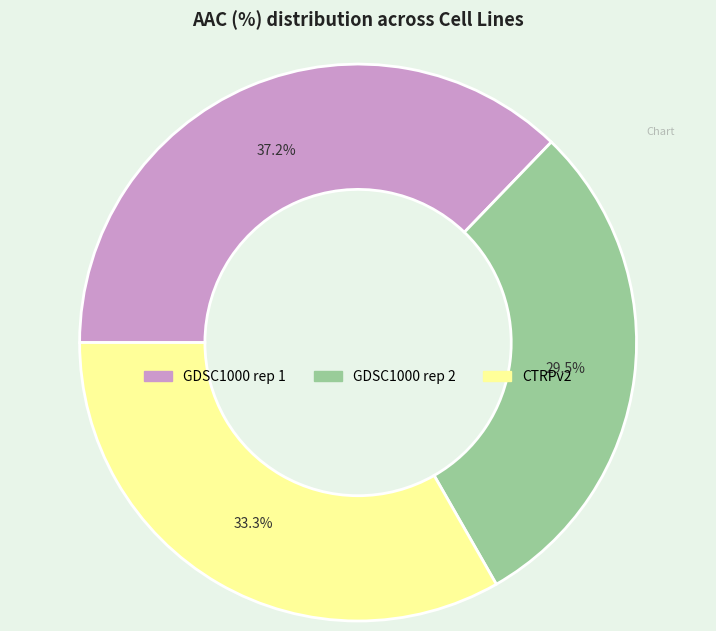

How many segments does this pie chart have?

3